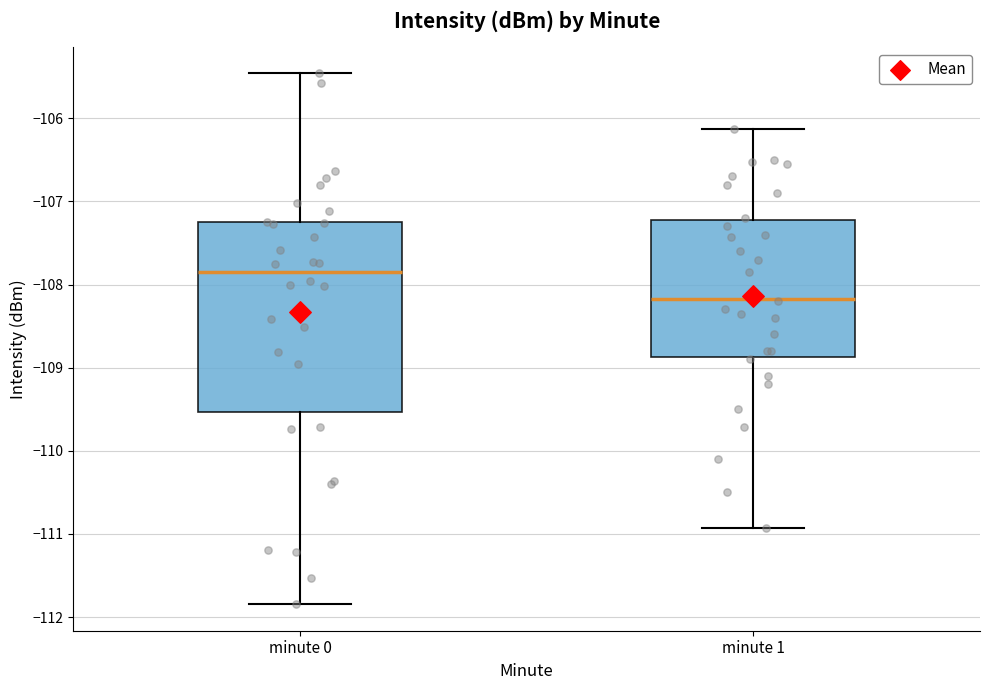

Where is the lower edge of the box for minute 0 on the y-axis? The values are not printed on the chart, so give them approximately, as read against the axis.

-109.5